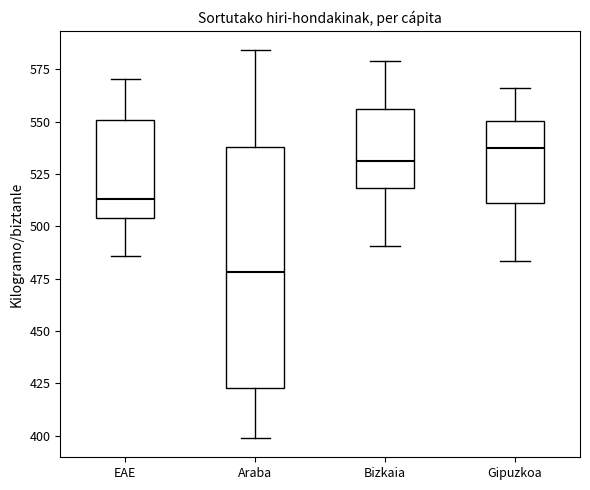

Reading left to right, read every box against the y-axis: the position of its median line, the range the box covers, and the ends of its whiskers. The values are not printed on the chart, so give them approximately, as read against the axis.

EAE: median 515, box 505 to 550, whiskers 485 to 570
Araba: median 480, box 425 to 540, whiskers 400 to 585
Bizkaia: median 530, box 520 to 555, whiskers 490 to 580
Gipuzkoa: median 535, box 510 to 550, whiskers 485 to 565